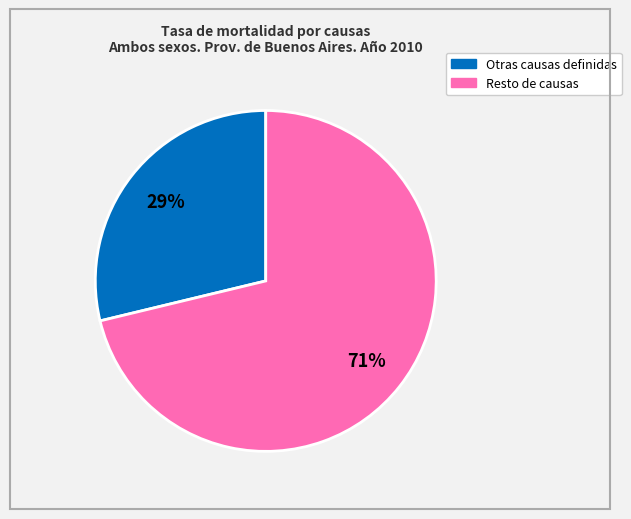

To the nearest percent, what is the difference between the largest and smallest slice percentages?

42%